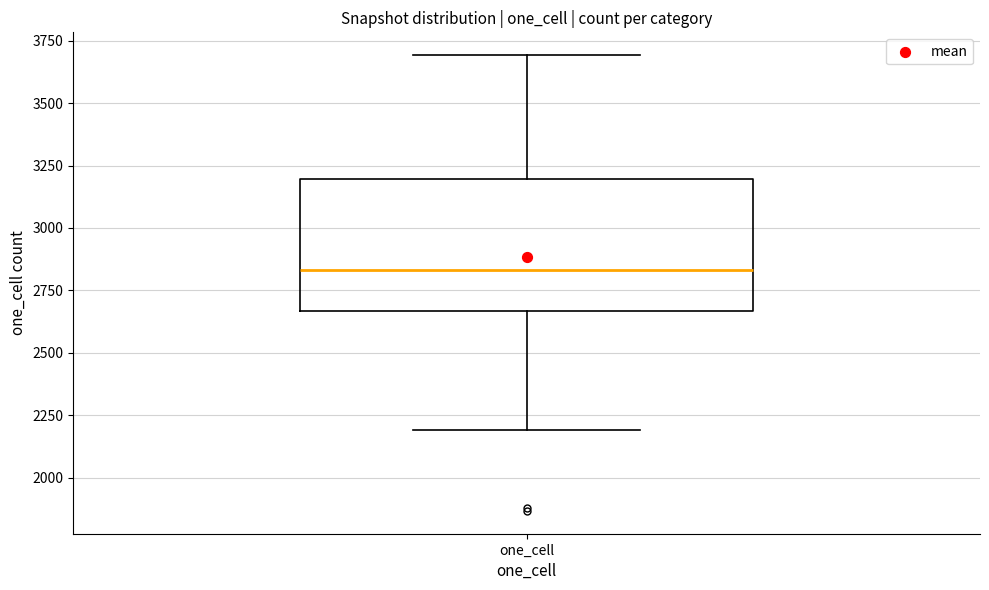

Transcribe this box plot: give where the median line is, the range the box spans, and where the two whiskers end, as read against the y-axis. The values are not printed on the chart, so give them approximately, as read against the axis.

median 2850, box 2650 to 3200, whiskers 2200 to 3700